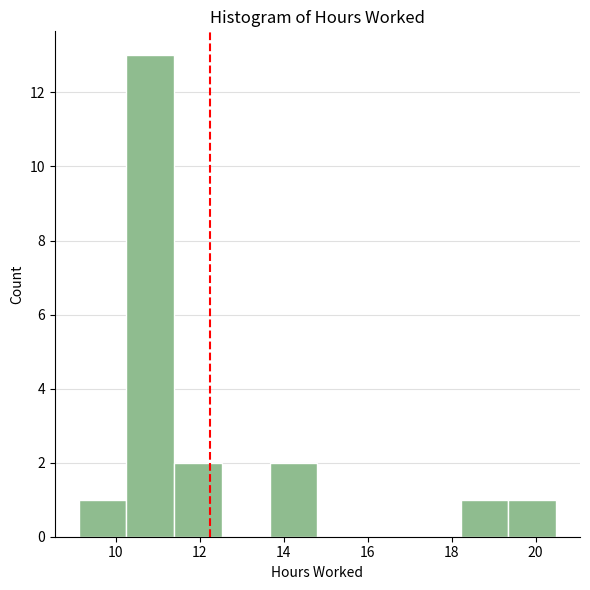

Which range on the x-axis has the tallest bar?

10.2 to 11.4